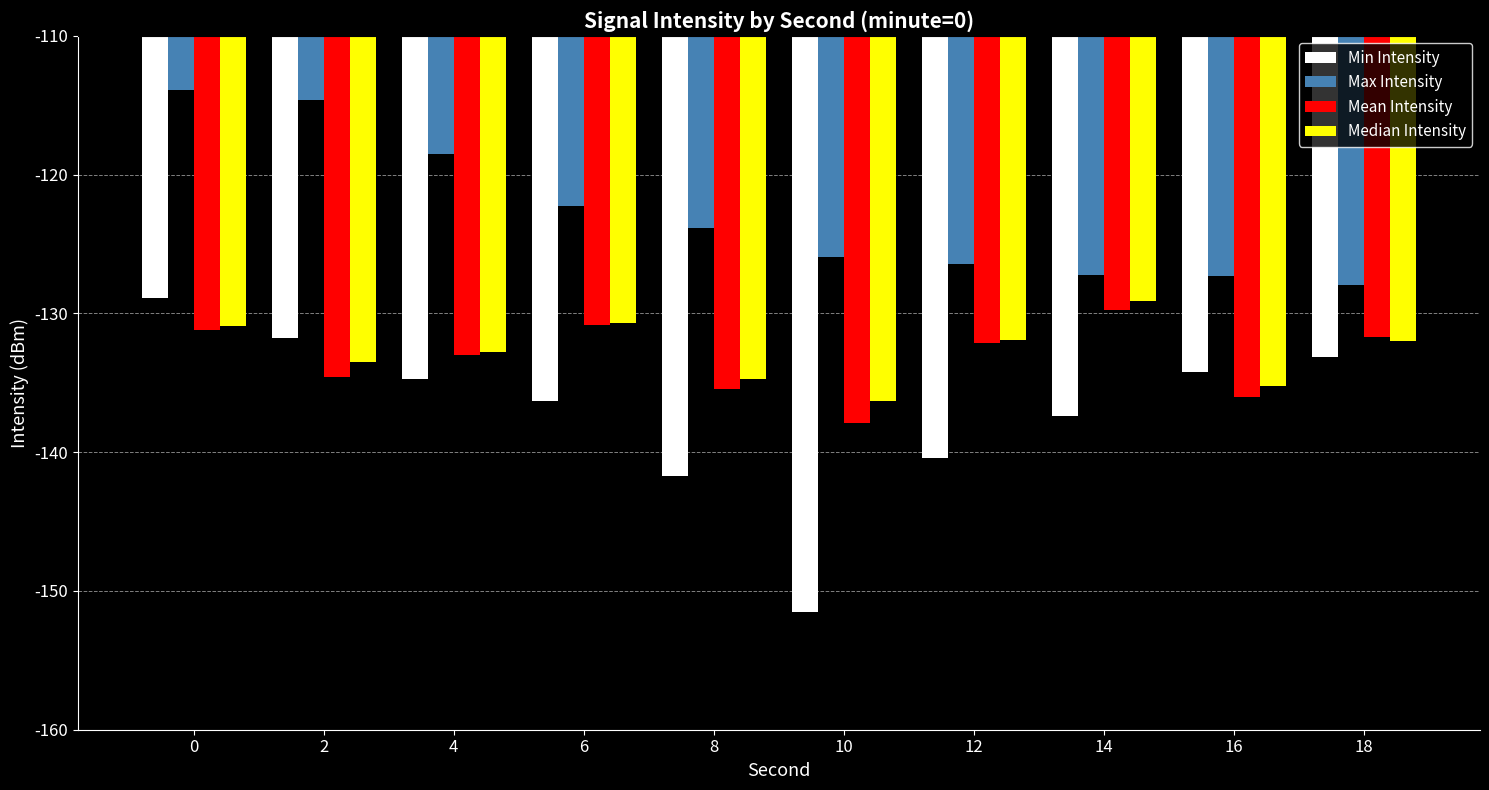

What value does the Median Intensity series have at 14?

-129.1